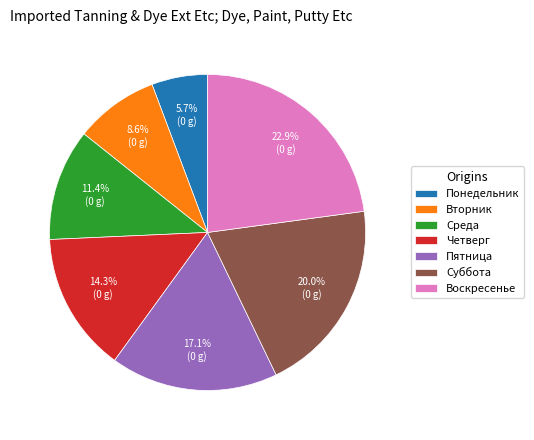

Which has a higher value, Понедельник or Пятница?

Пятница